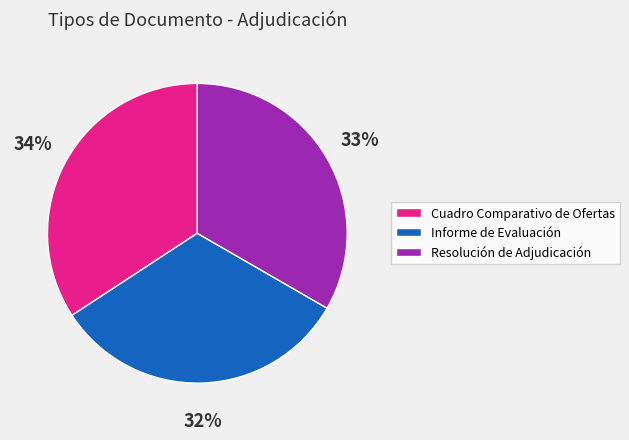

Which slice is the largest?

Cuadro Comparativo de Ofertas